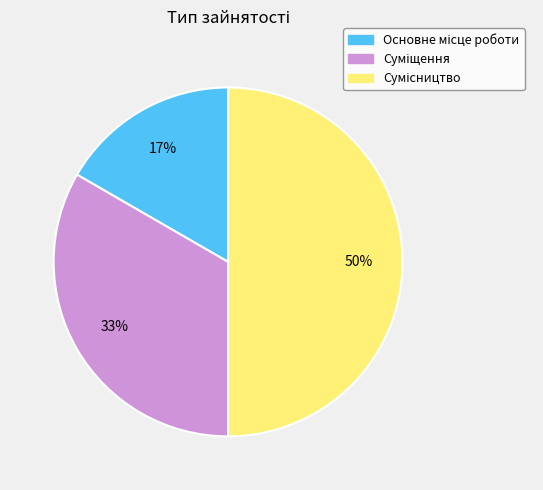

To the nearest percent, what is the difference between the largest and smallest slice percentages?

33%